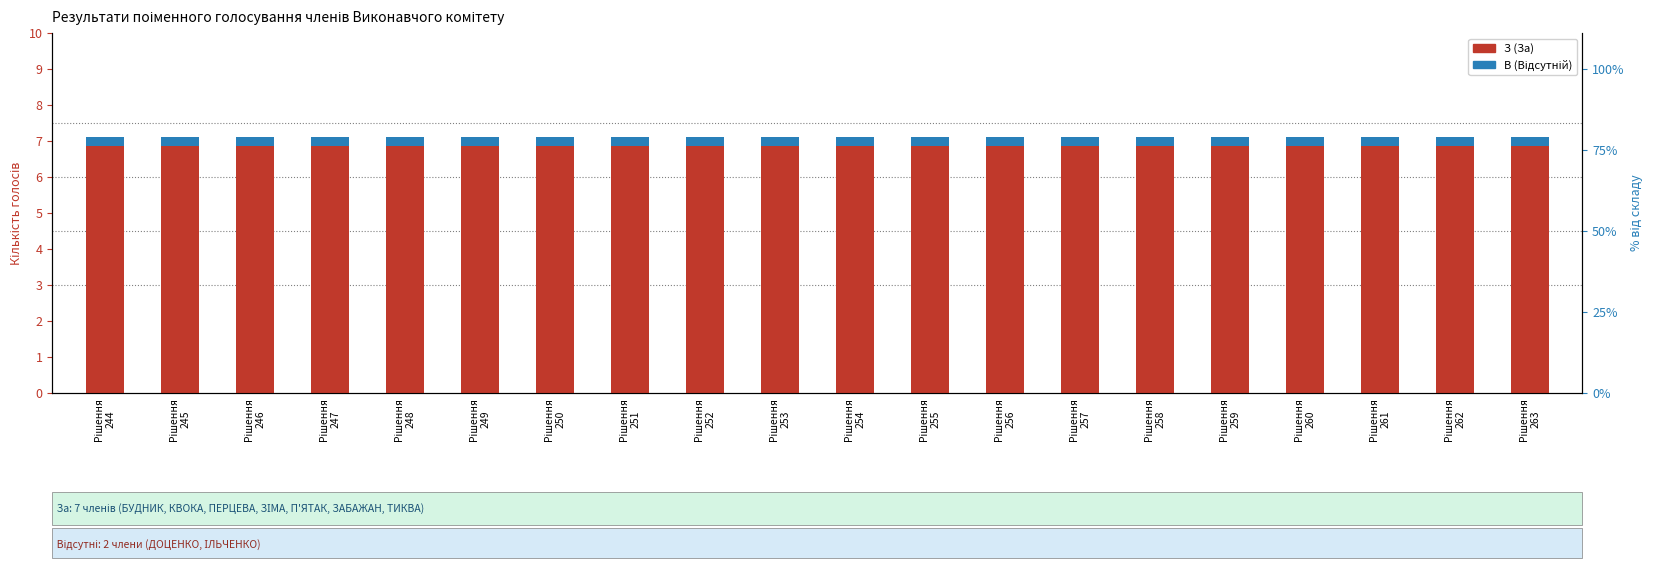

Which series has the largest total across all categories?

З (За)